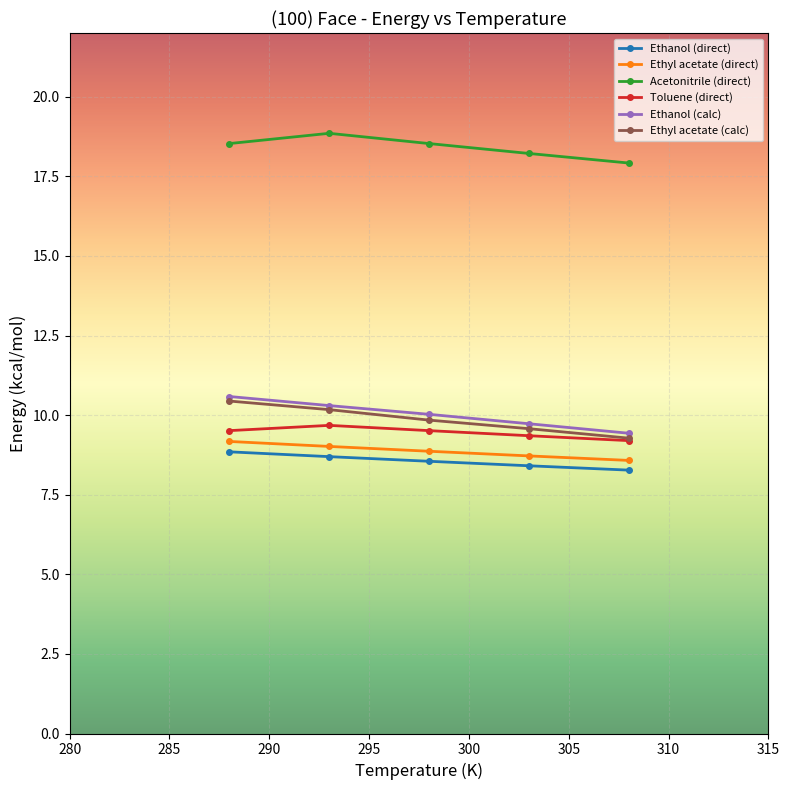

True or false: Ethyl acetate (calc) has more than 2 interior local peaks.

False